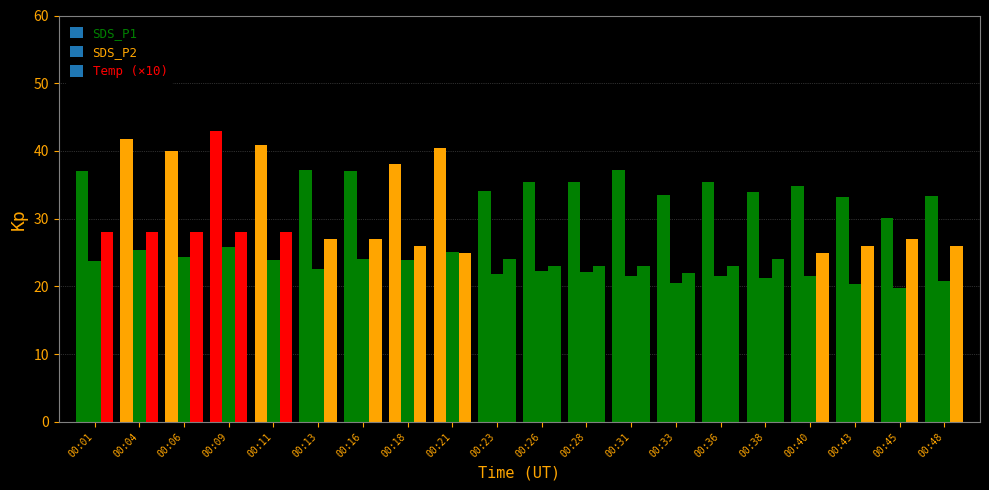

The SDS_P2 series shows 21.5 at 00:36. True or false?

True